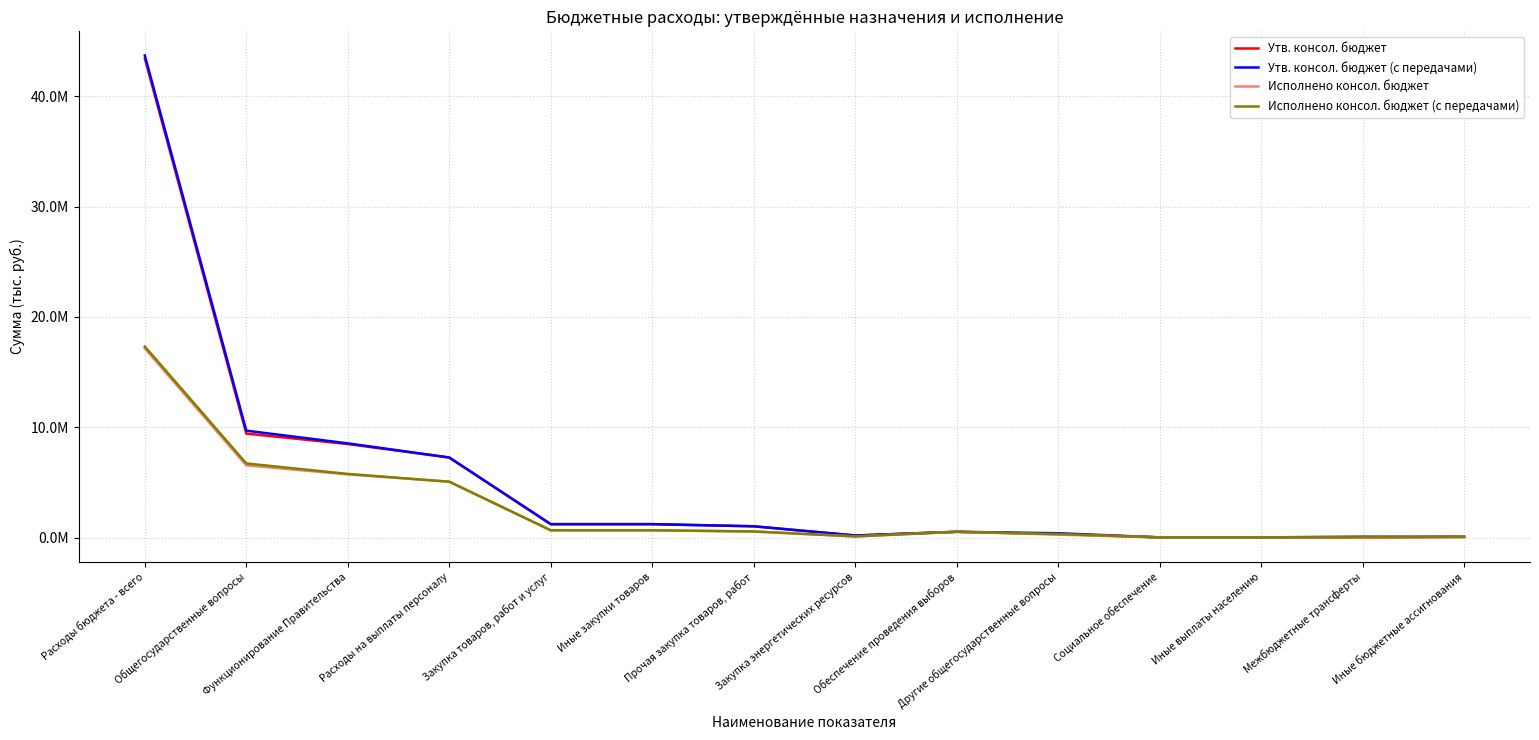

At how many categories does at least one series exceed 12383195?

1